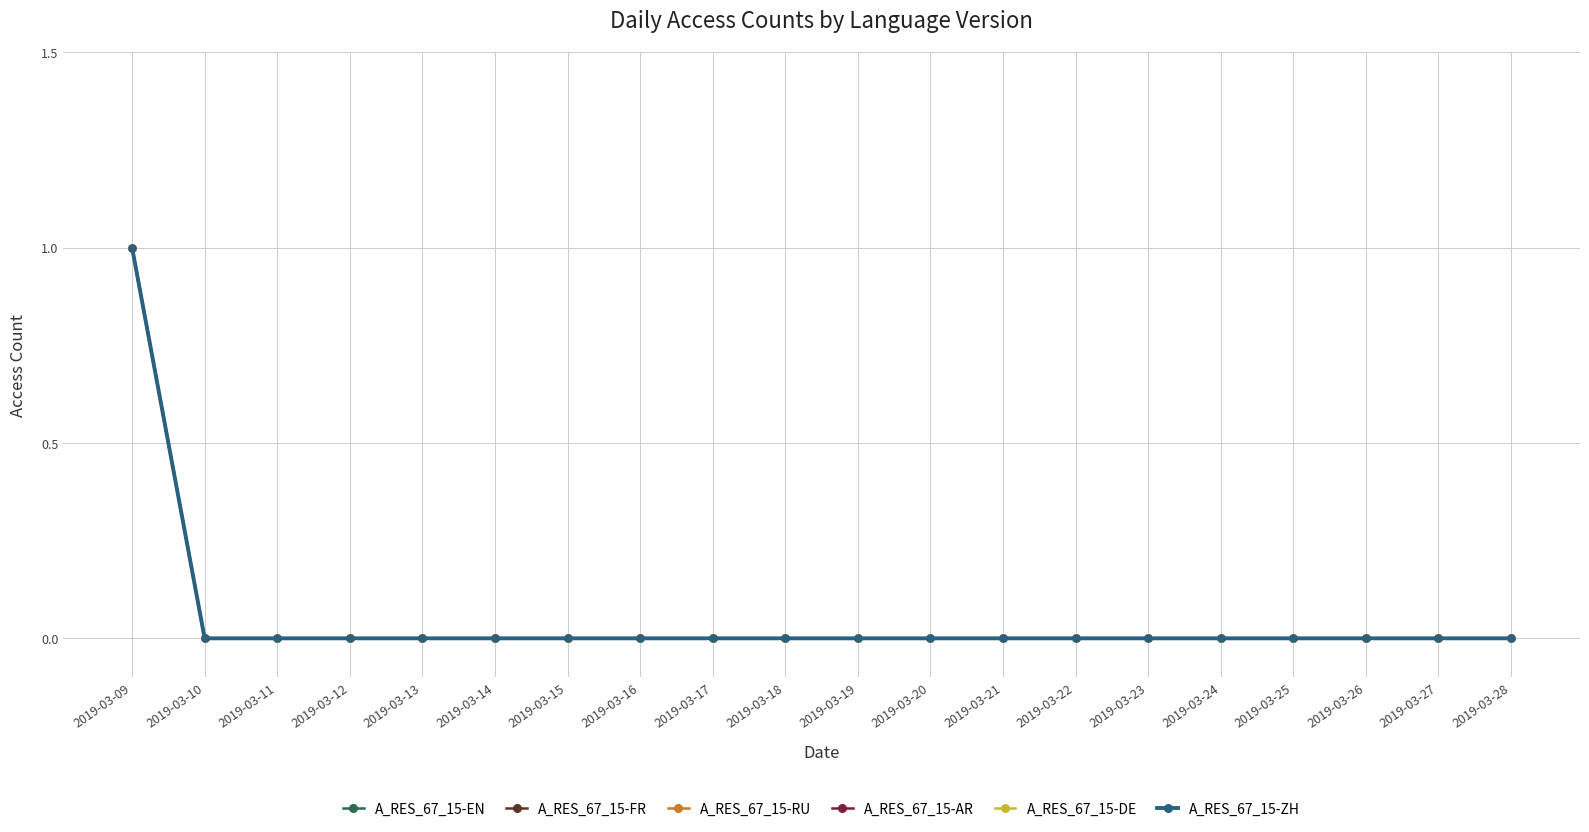

Is it true that A_RES_67_15-EN equals 0 at 2019-03-17?

False